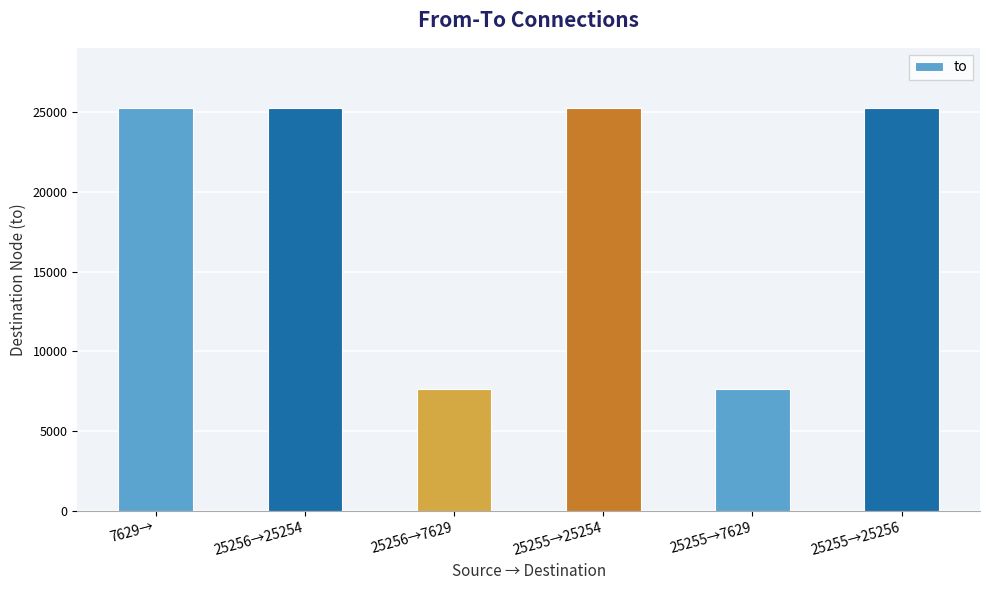

Count the number of categories in the chart.

6